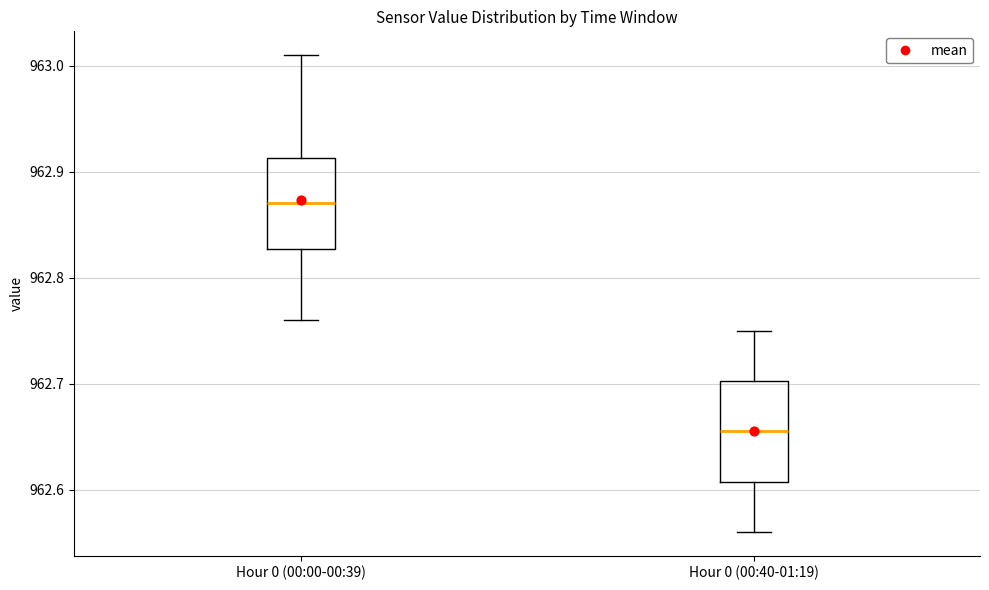

Reading left to right, read every box against the y-axis: the position of its median line, the range the box covers, and the ends of its whiskers. The values are not printed on the chart, so give them approximately, as read against the axis.

Hour 0 (00:00-00:39): median 962.87, box 962.83 to 962.91, whiskers 962.76 to 963.01
Hour 0 (00:40-01:19): median 962.66, box 962.61 to 962.70, whiskers 962.56 to 962.75